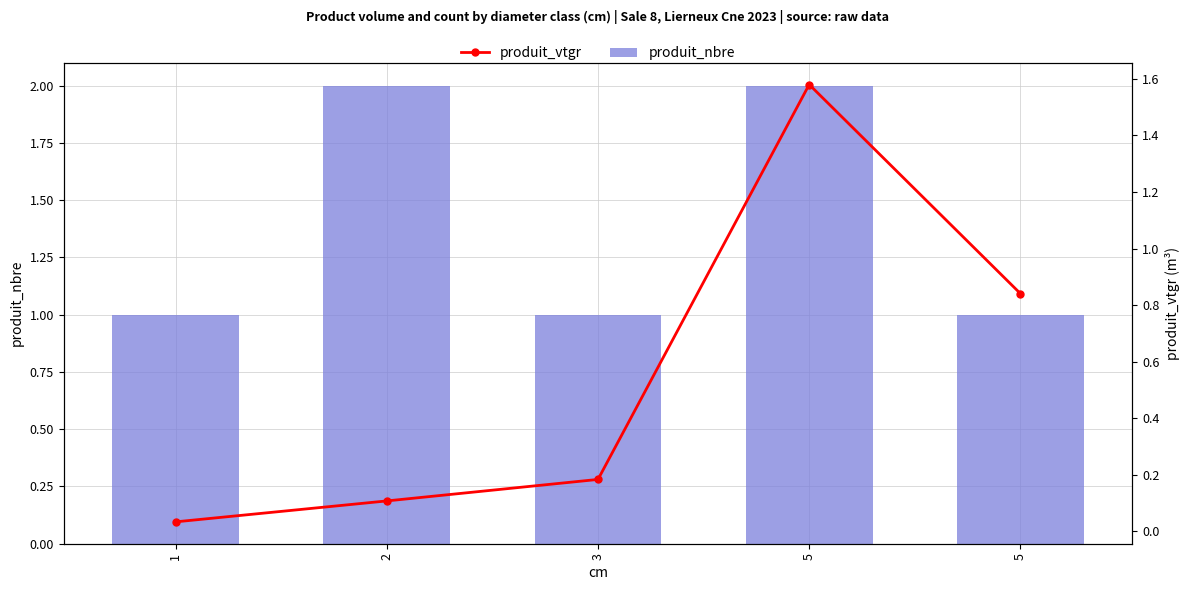

Rank the series by their average value, from highest to lowest.

produit_nbre, produit_vtgr